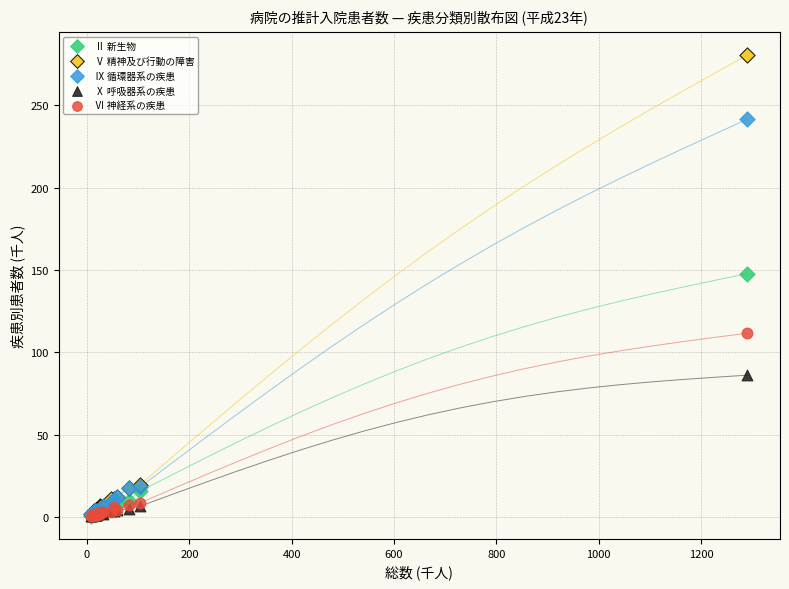

What are all the series names shown in the legend?

Ⅱ 新生物, Ⅴ 精神及び行動の障害, Ⅸ 循環器系の疾患, Ⅹ 呼吸器系の疾患, Ⅵ 神経系の疾患